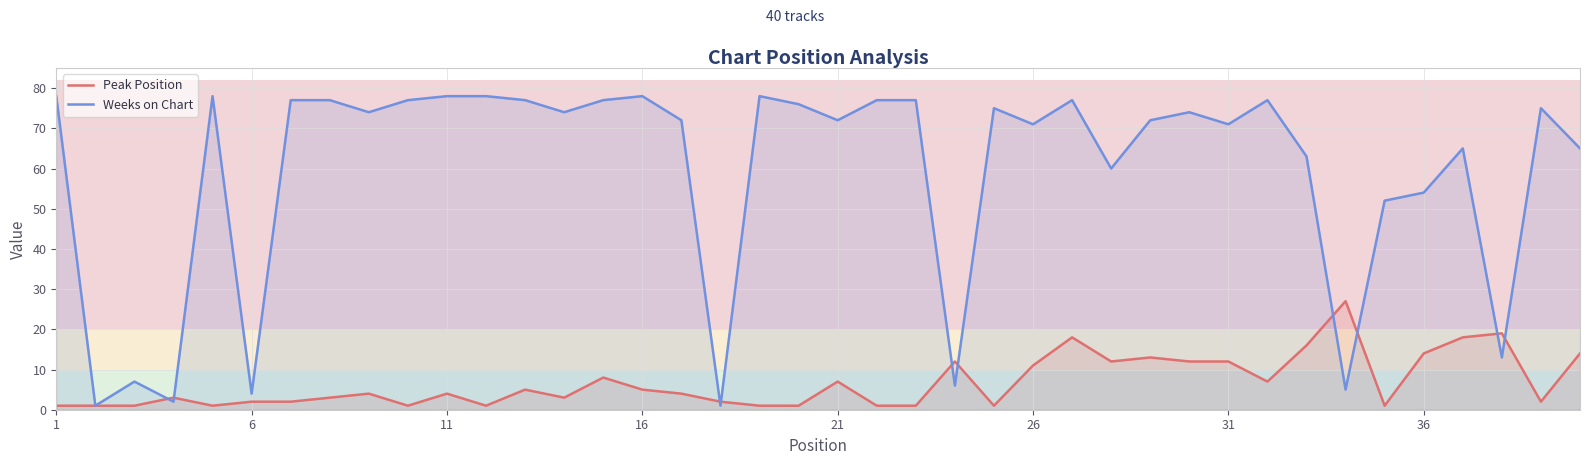

What is the total value across all series at 21?

79